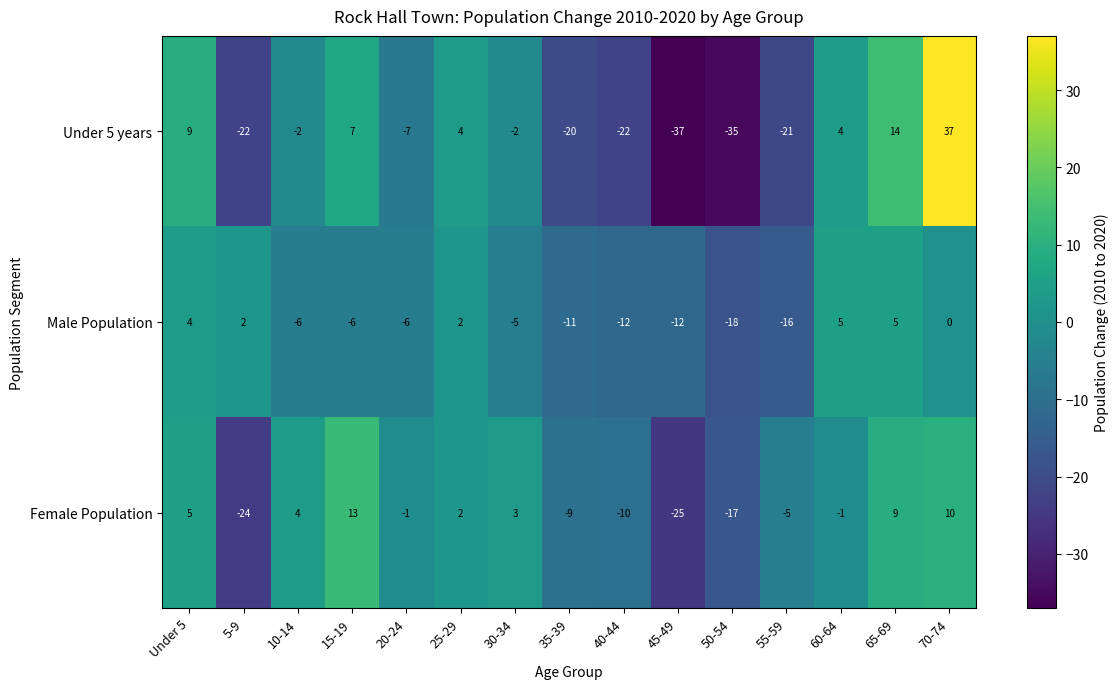

Rank the series by their maximum value, from highest to lowest.

Under 5 years, Female Population, Male Population